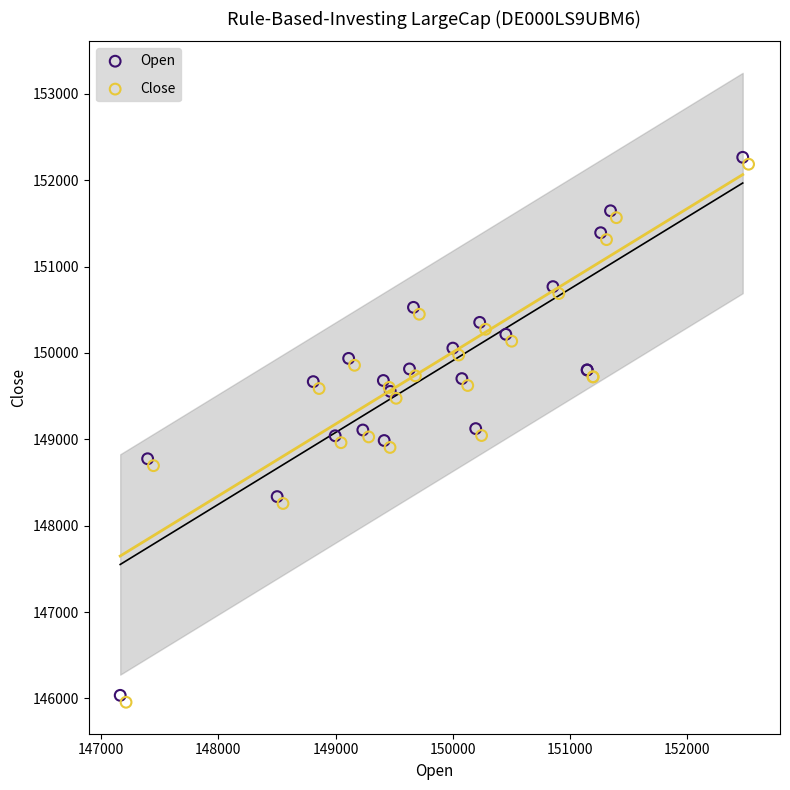

Which series contains the highest Y value?

Open